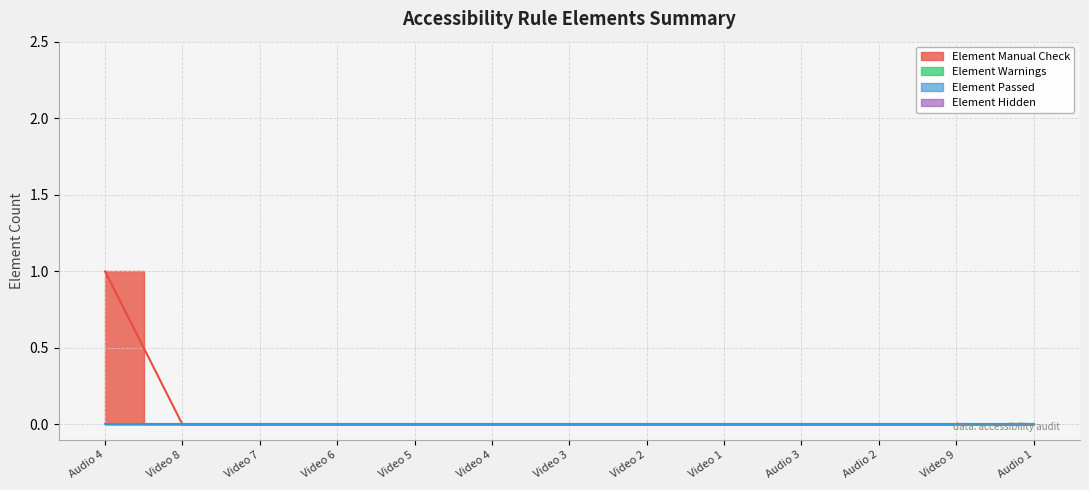

What is the label of the 4th point from the left?

Video 6